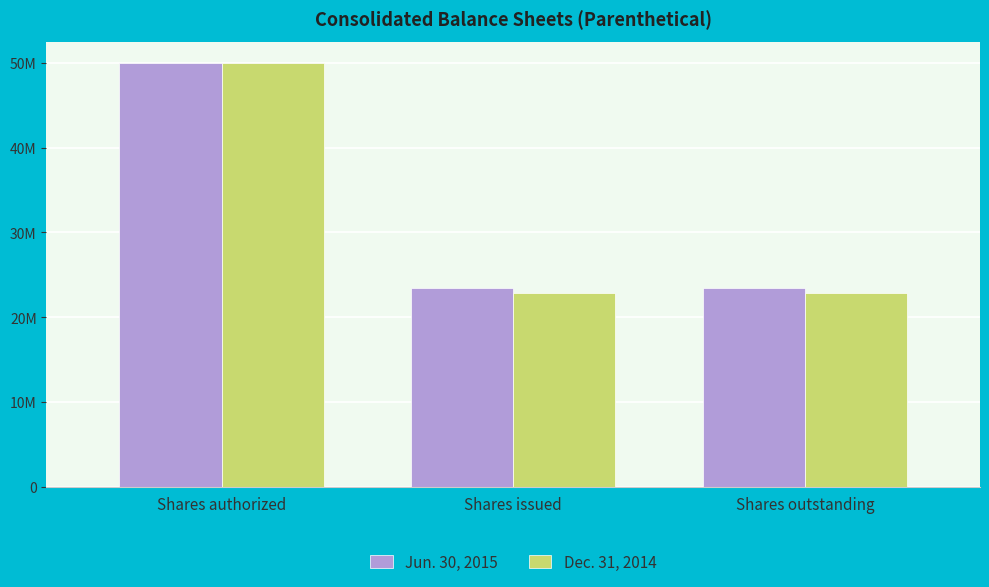

At which label does Dec. 31, 2014 reach its minimum?

Shares issued